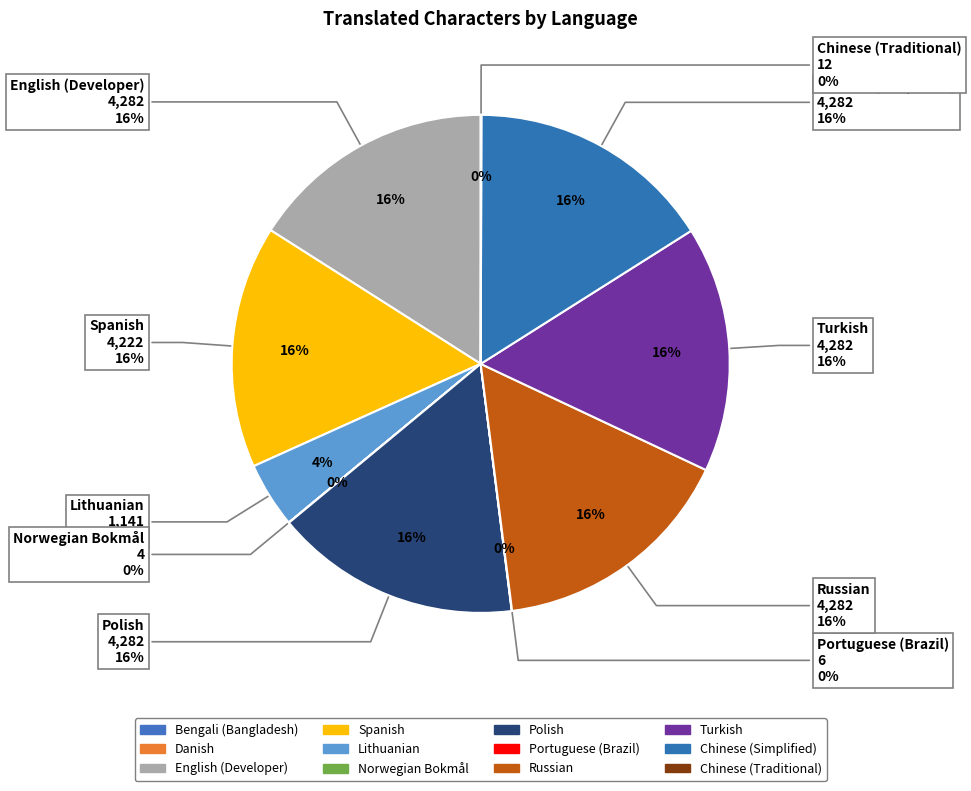

To the nearest percent, what is the average slice percentage?

8%